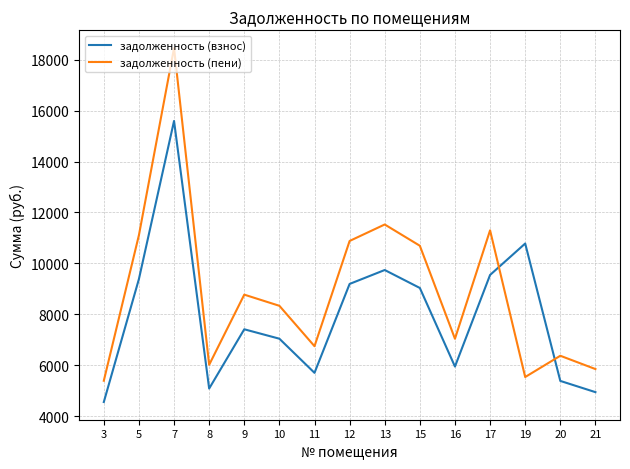

Reading left to right, transcribe all the data shown in this chart.

задолженность (взнос): 3=4551.1	5=9384.5	7=15593.8	8=5080.3	9=7408.8	10=7038.4	11=5697.7	12=9190.4	13=9737.3	15=9031.7	16=5944.7	17=9543.2	19=10778.0	20=5380.2	21=4939.2
задолженность (пени): 3=5387.0	5=11108.2	7=18457.9	8=6013.4	9=8769.6	10=8331.1	11=6744.2	12=10878.5	13=11525.8	15=10690.6	16=7036.6	17=11296.1	19=5533.2	20=6368.4	21=5846.4